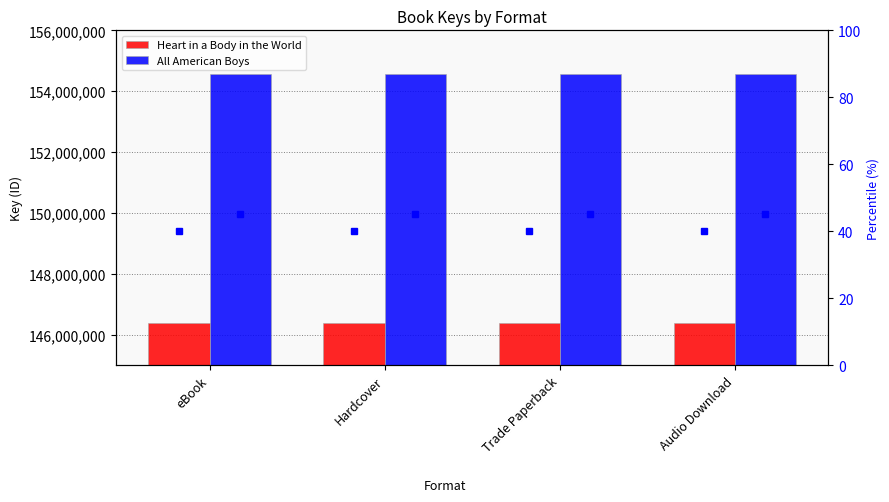

At which category does the chart reach its minimum across all series?

eBook